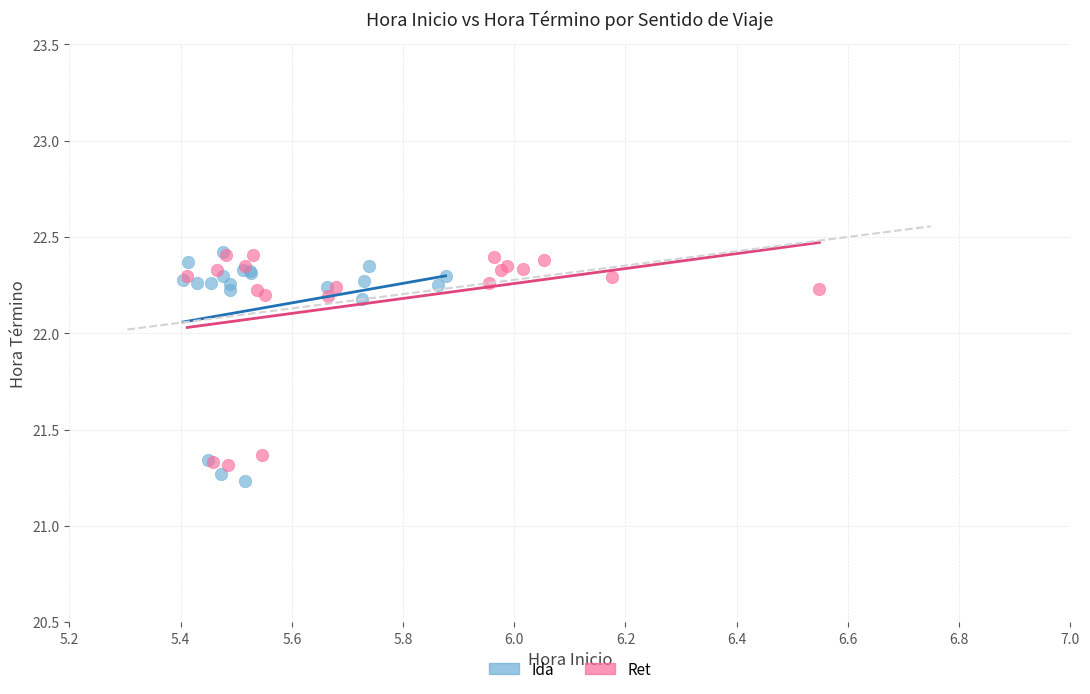

What are all the series names shown in the legend?

Ida, Ret